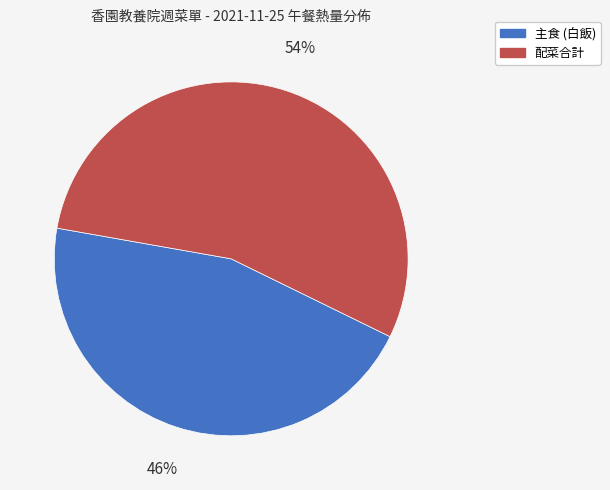

To the nearest percent, what is the average slice percentage?

50%